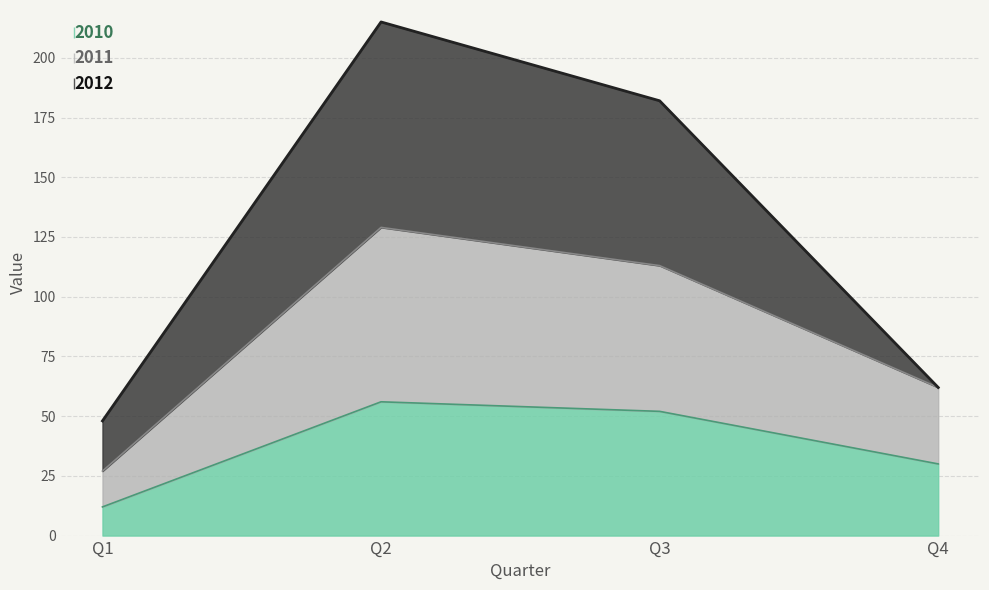

What is the difference between the second highest and second lowest values in the 2010 series?

22